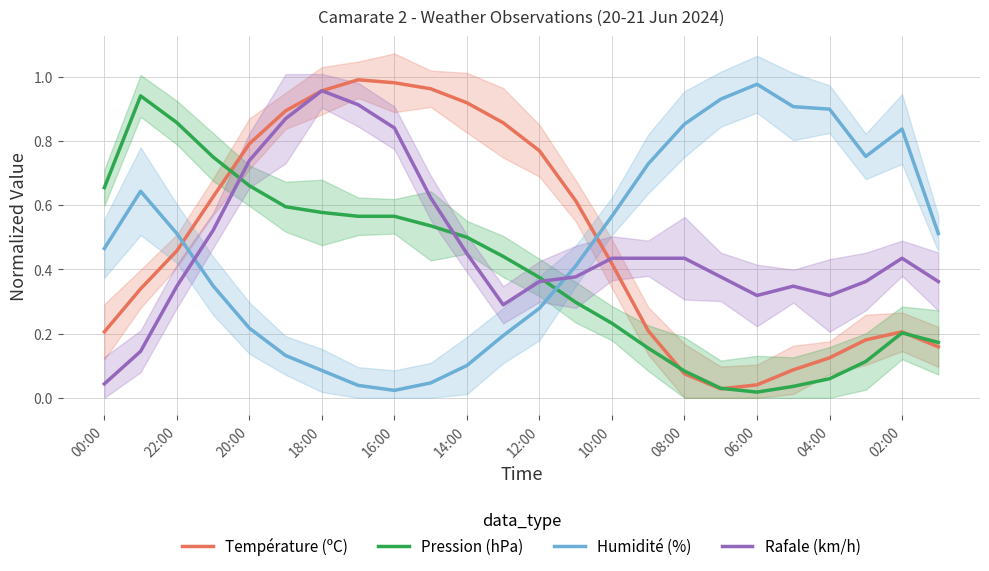

At how many categories does at least one series exceed 0?

24